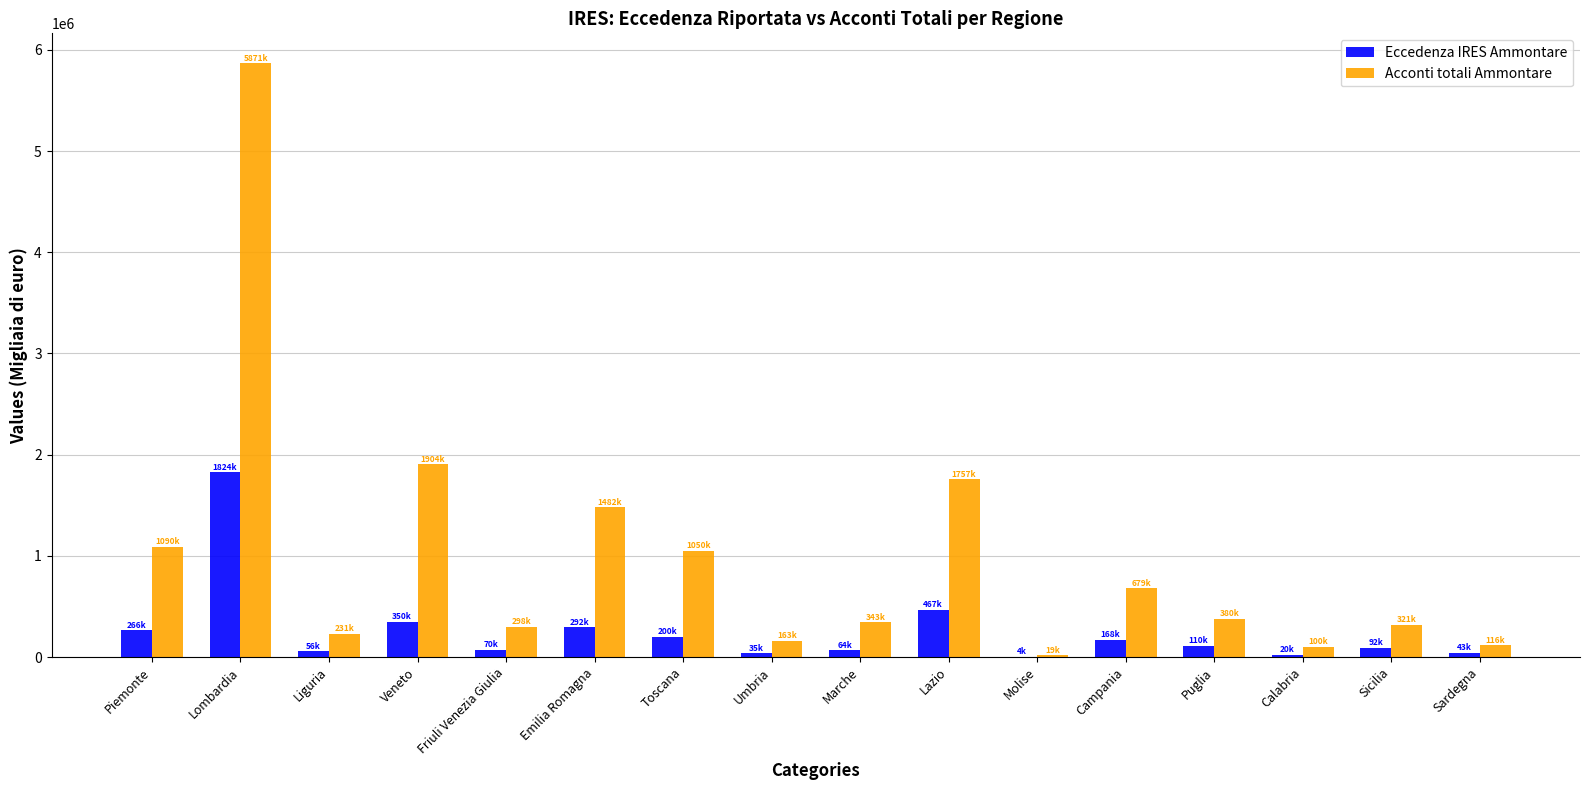

At which label is Eccedenza IRES Ammontare closest to 914063?

Lazio